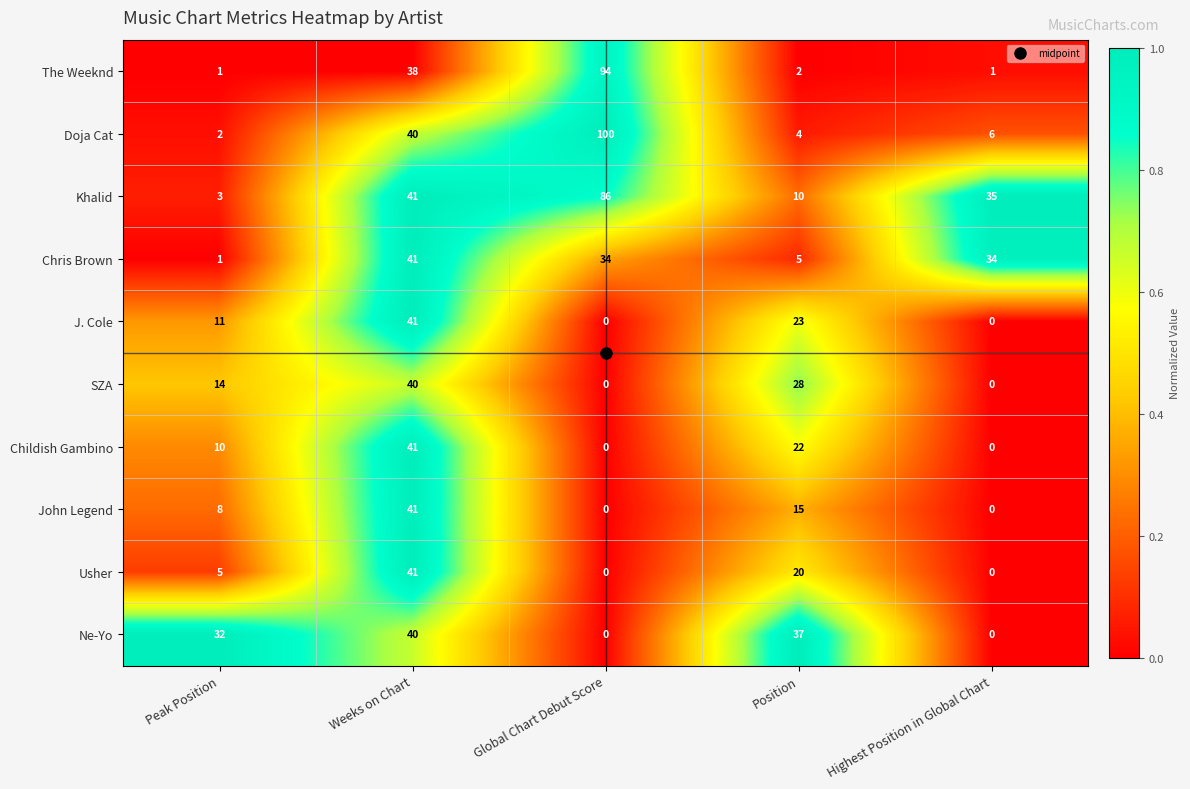

Rank the categories by Doja Cat value from highest to lowest.

Global Chart Debut Score, Weeks on Chart, Highest Position in Global Chart, Position, Peak Position